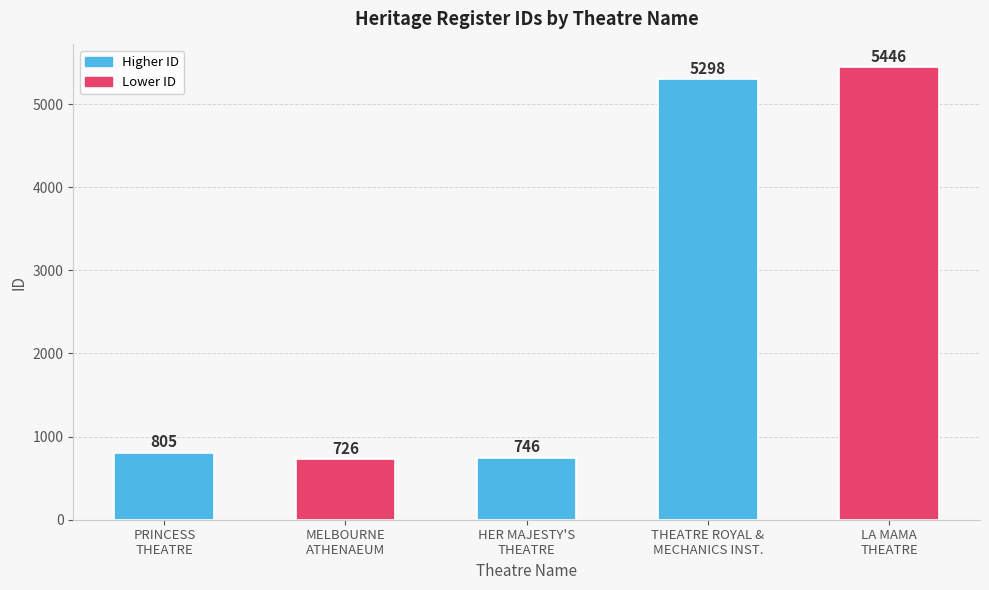

How many data points are less than 805?

2